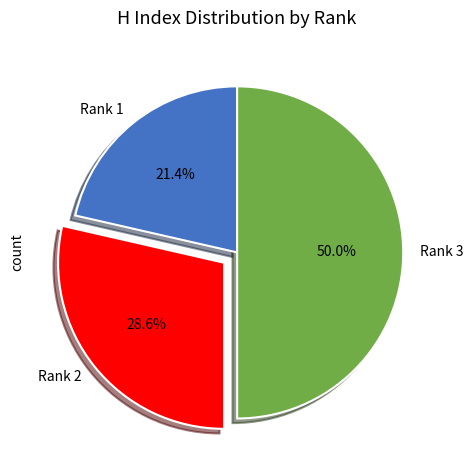

Between Rank 3 and Rank 2, which is larger?

Rank 3